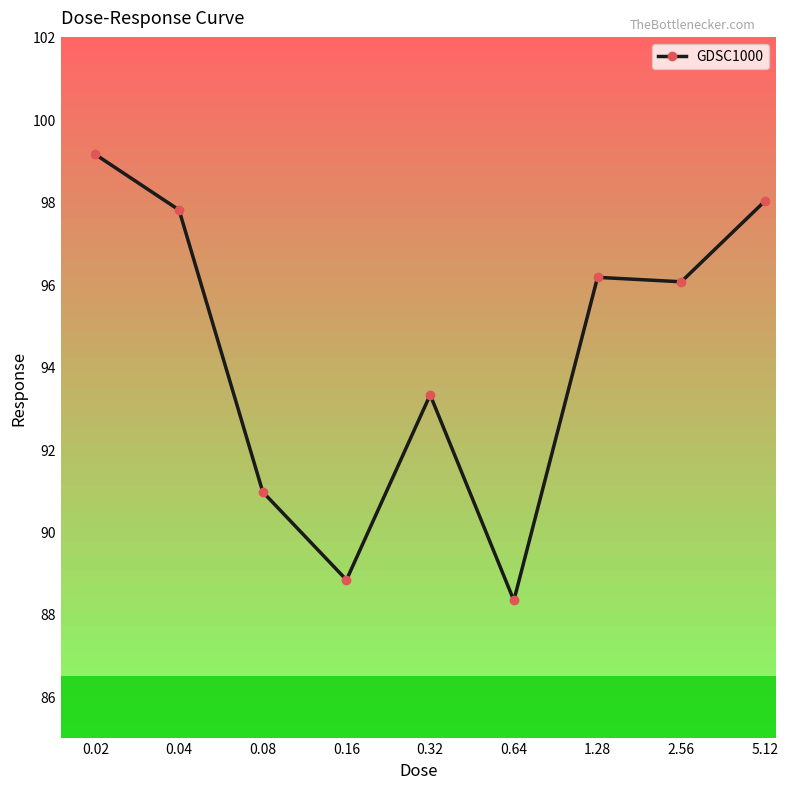

Does the chart have visible grid lines?

No